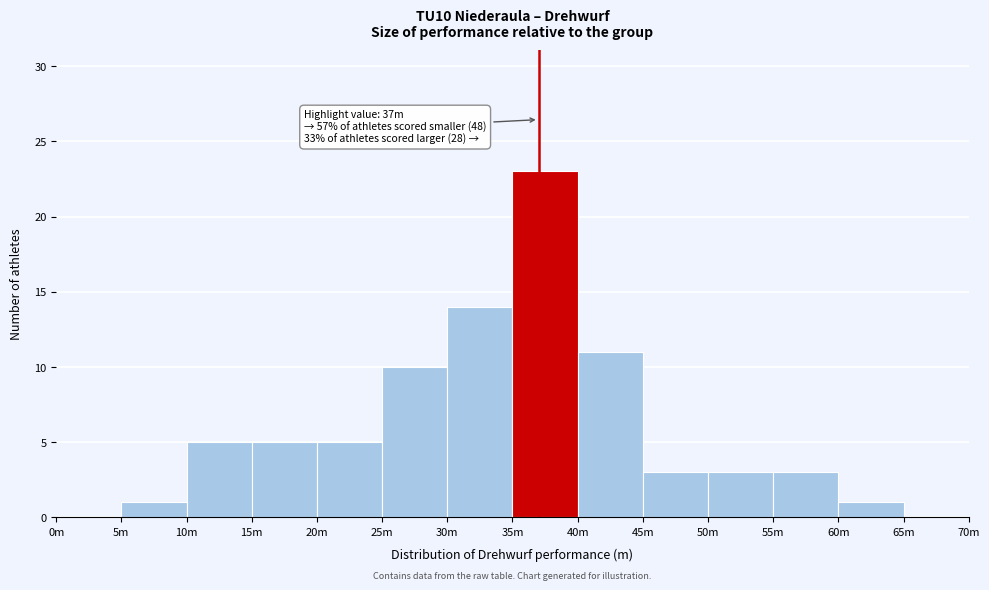

Reading left to right, extract all data points from this chart.

0m=0	5m=1	10m=5	15m=5	20m=5	25m=10	30m=14	35m=23	40m=11	45m=3	50m=3	55m=3	60m=1	65m=0